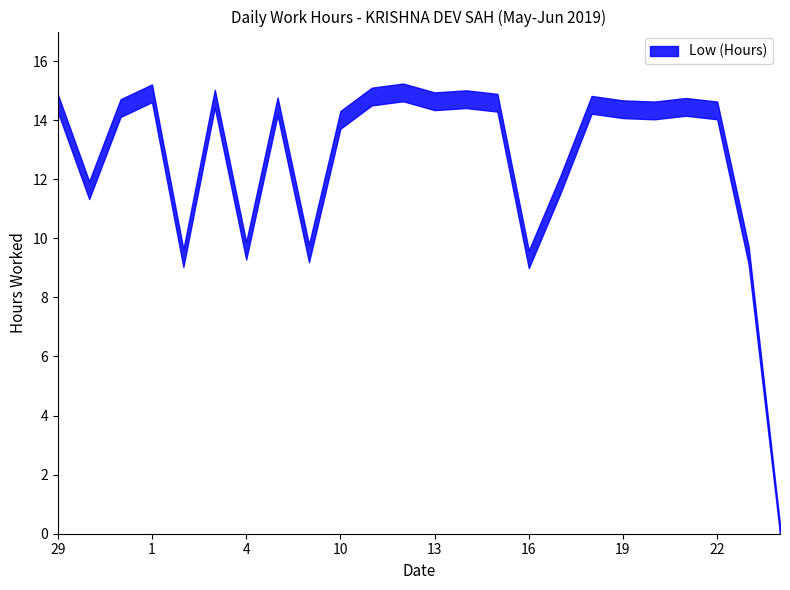

What is the ratio of the value at 19 to the value at 22?

1.0